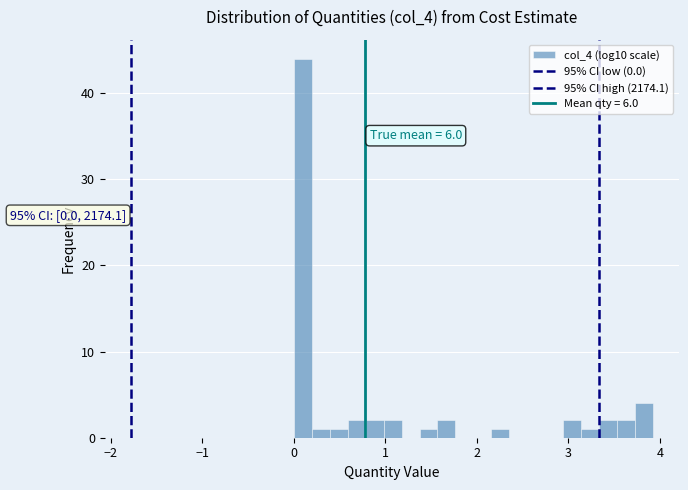

Around what value on the x-axis is the tallest bar? Give the approximate position of its centre, as read against the axis.

0.1